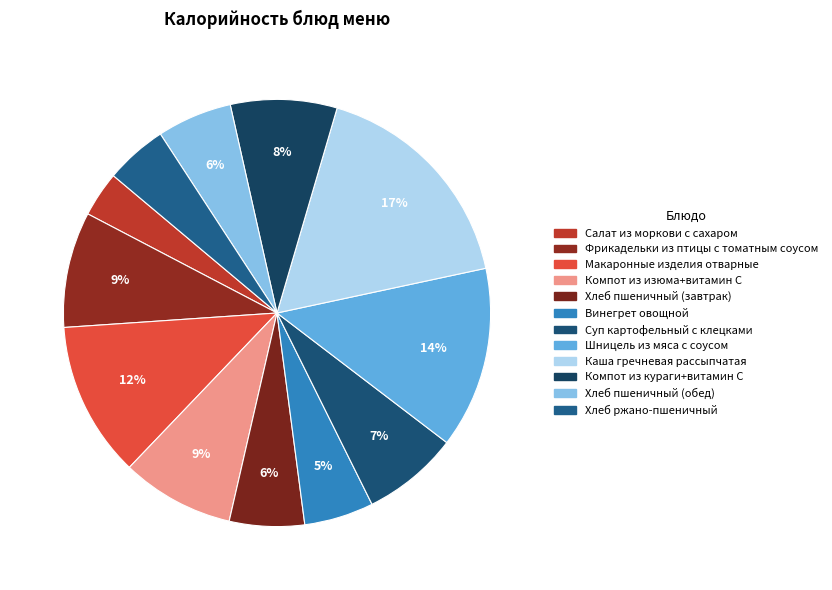

How many slices are in this pie chart?

12